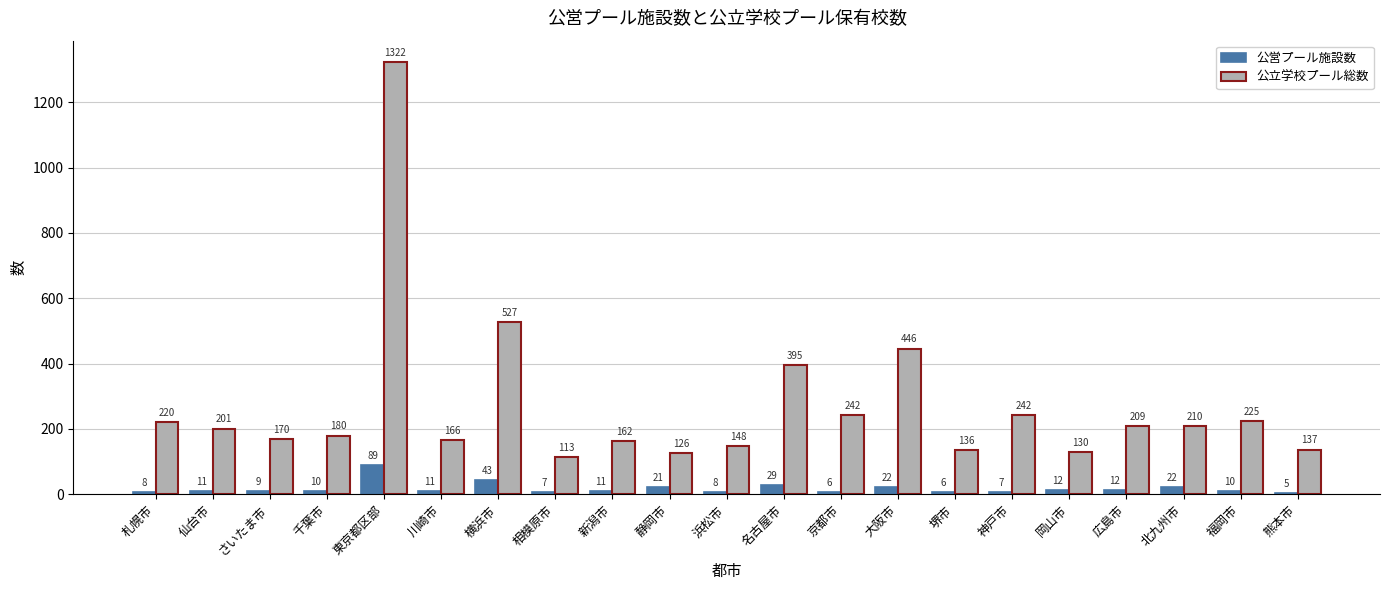

What position from the right is 相模原市?

14